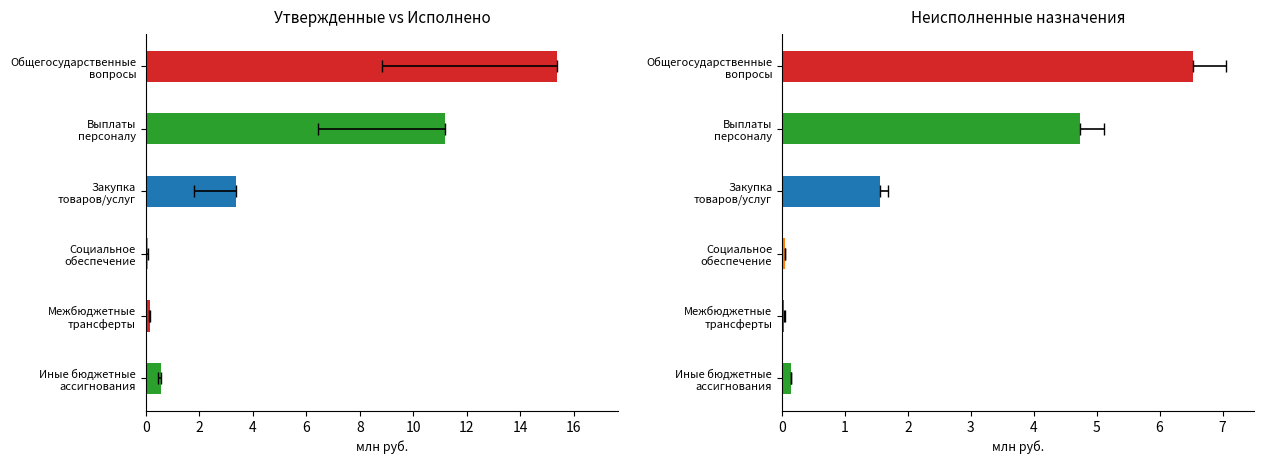

List the series in order of their peak value, highest first.

Утвержденные назначения, Исполнено, Неисполненные назначения